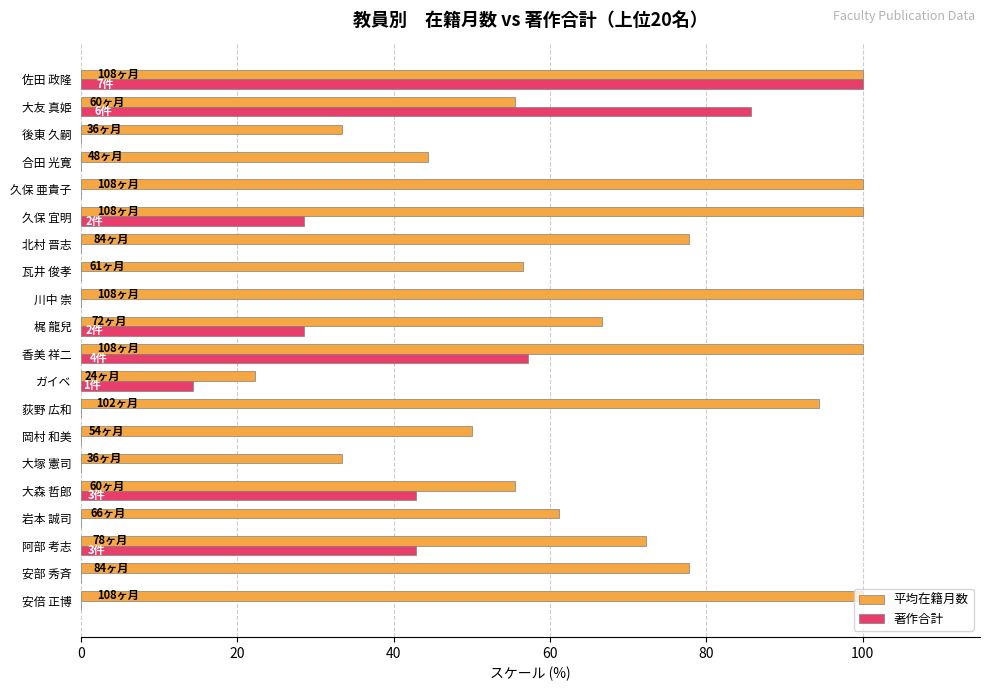

Between 久保 亜貴子 and 佐田 政隆, which series saw the biggest shift?

著作合計